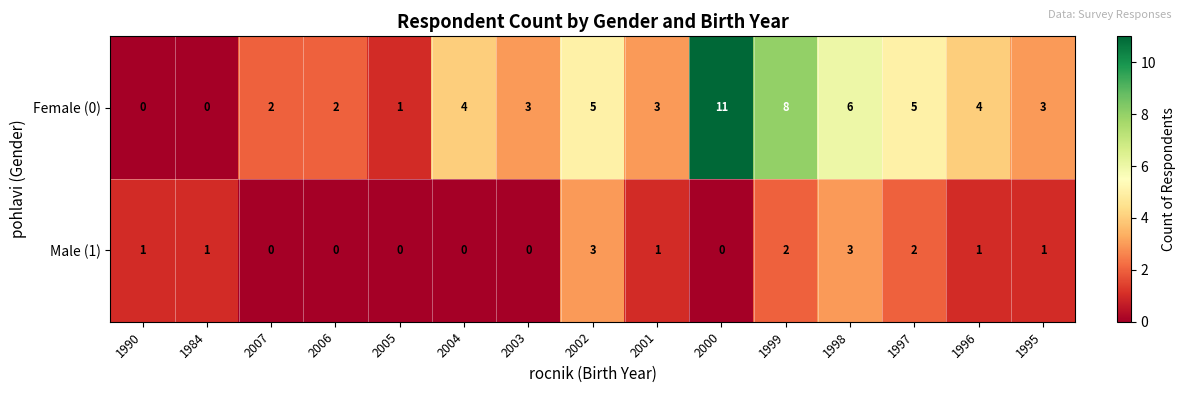

The Male (1) series shows 0 at 2003. True or false?

True